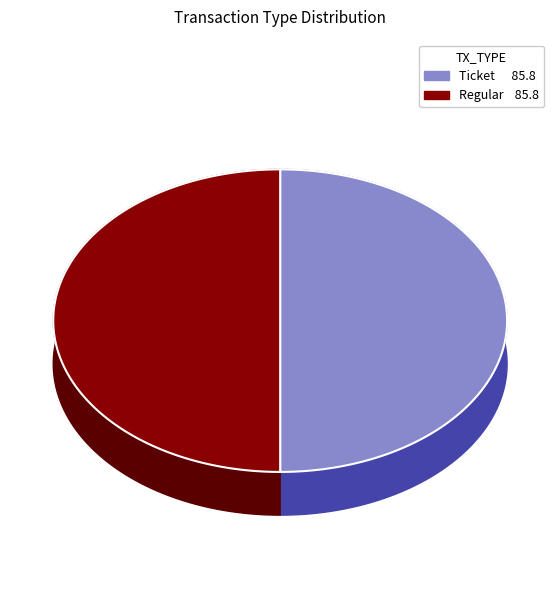

How many segments does this pie chart have?

2